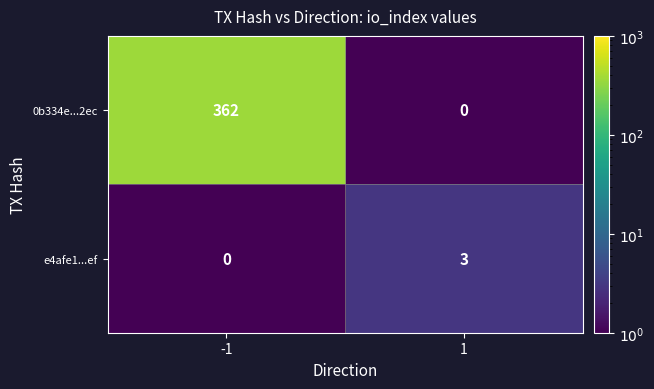

What is the spread (max minus min) of values at 1?

3